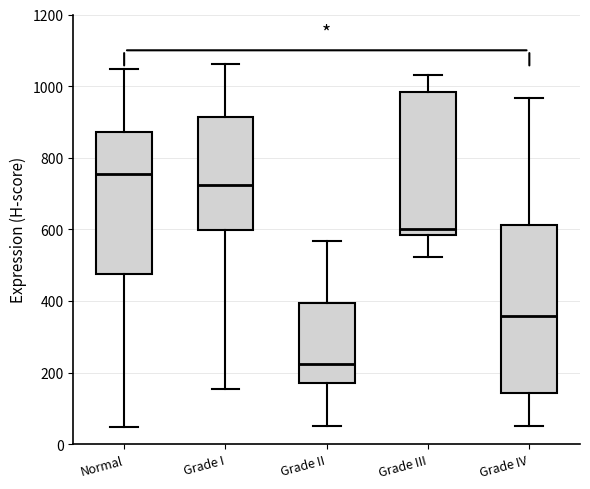

Reading left to right, transcribe this box plot: for each box, give where its median line is, the range the box spans, and where its two whiskers end, as read against the y-axis. The values are not printed on the chart, so give them approximately, as read against the axis.

Normal: median 760, box 480 to 880, whiskers 40 to 1040
Grade I: median 720, box 600 to 920, whiskers 160 to 1060
Grade II: median 220, box 160 to 400, whiskers 60 to 560
Grade III: median 600, box 580 to 980, whiskers 520 to 1040
Grade IV: median 360, box 140 to 620, whiskers 60 to 960